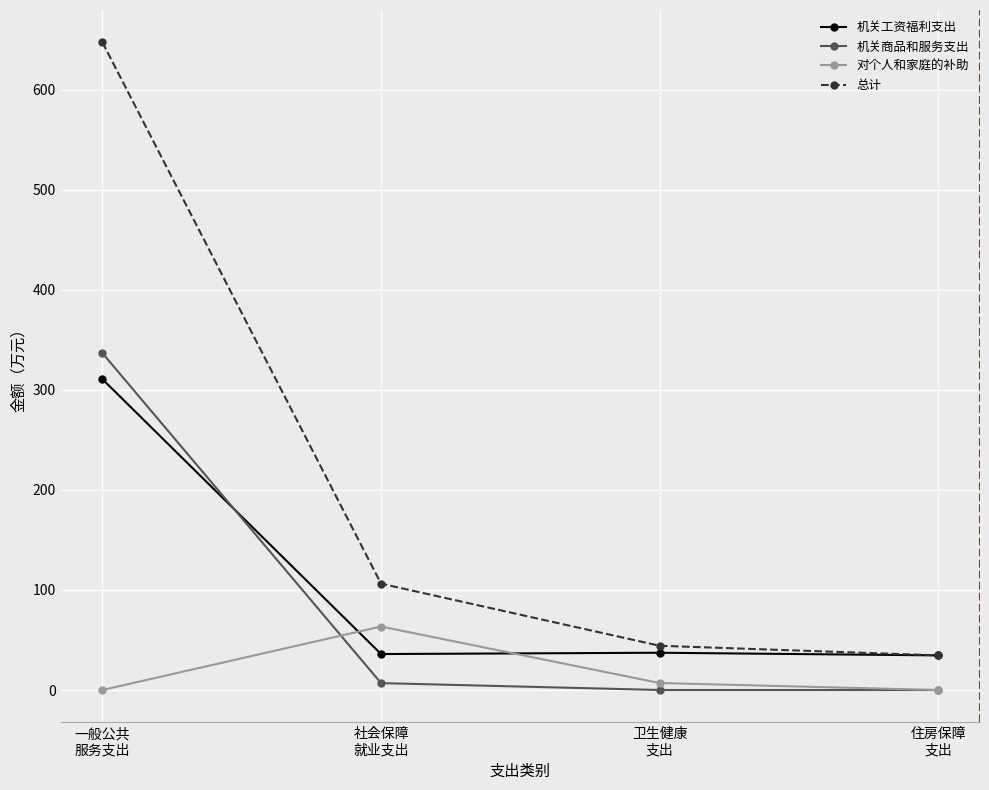

At which label is 对个人和家庭的补助 closest to 31?

卫生健康
支出